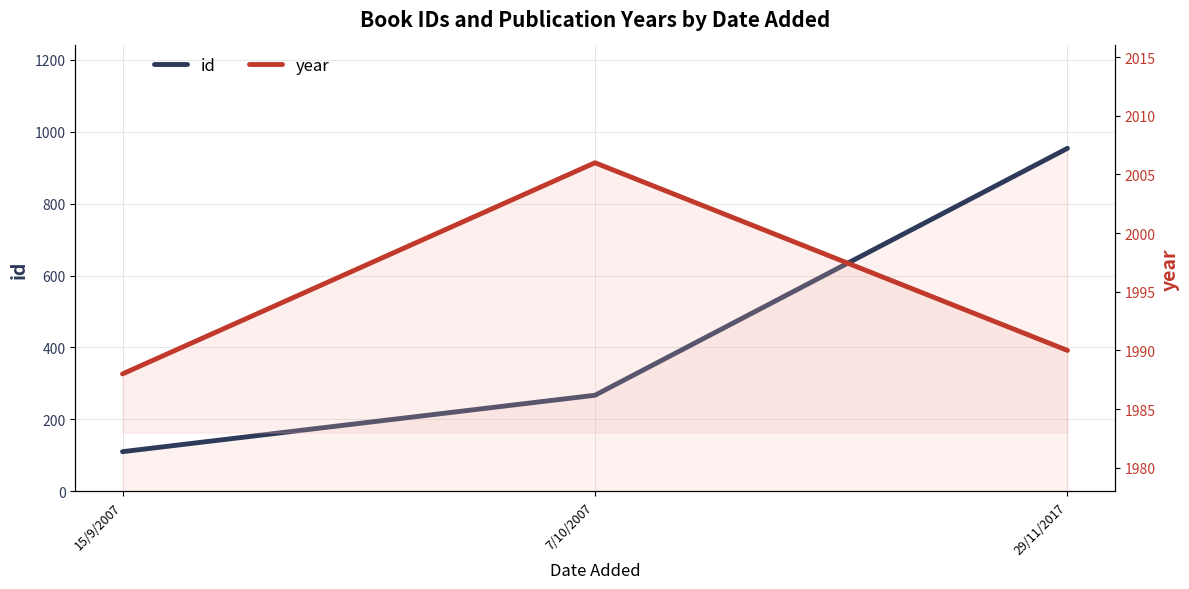

True or false: id has a value of 182 at 15/9/2007.

False